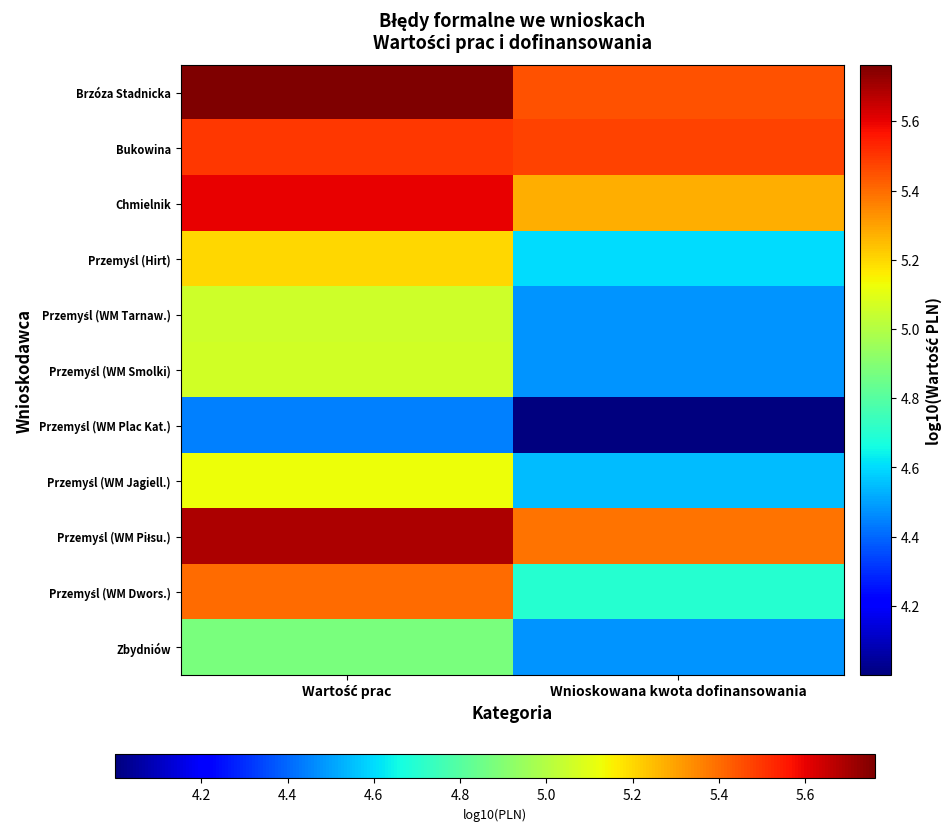

Which series has the largest range (max minus min)?

Przemyśl (WM Dwors.)